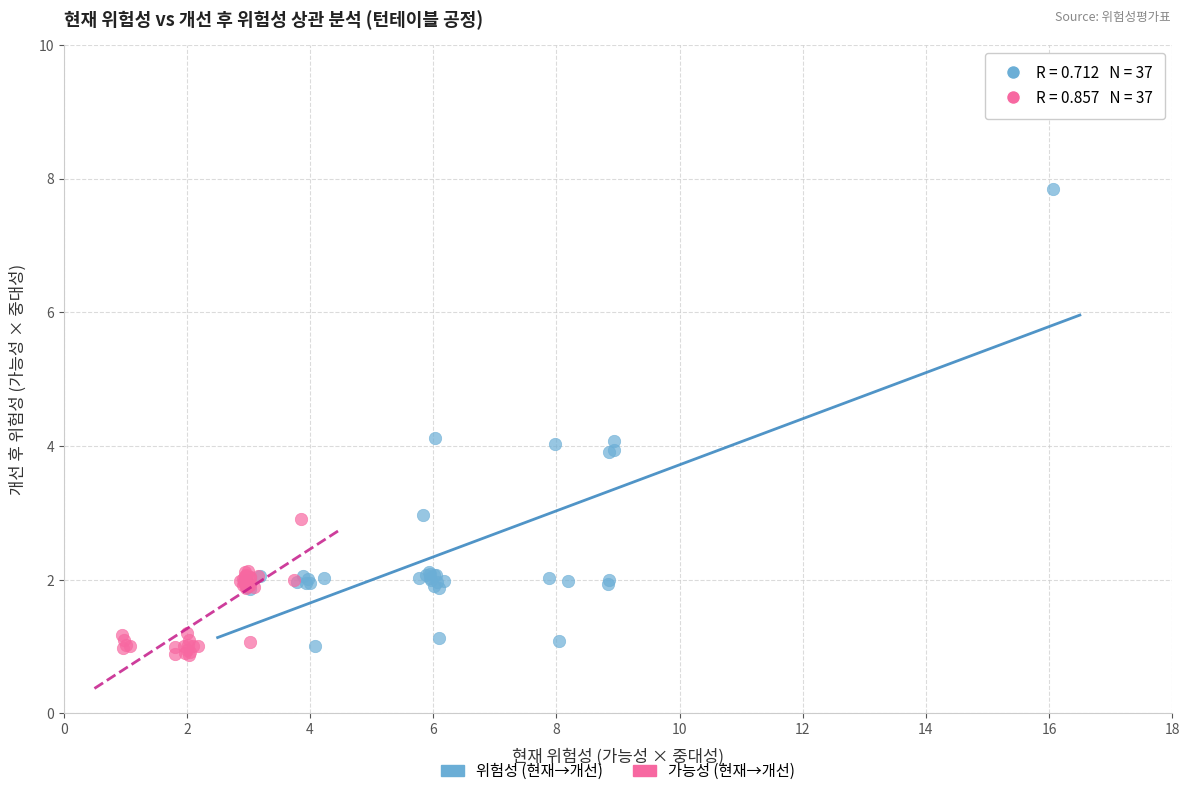

What are all the series names shown in the legend?

위험성 (현재→개선), 가능성 (현재→개선)